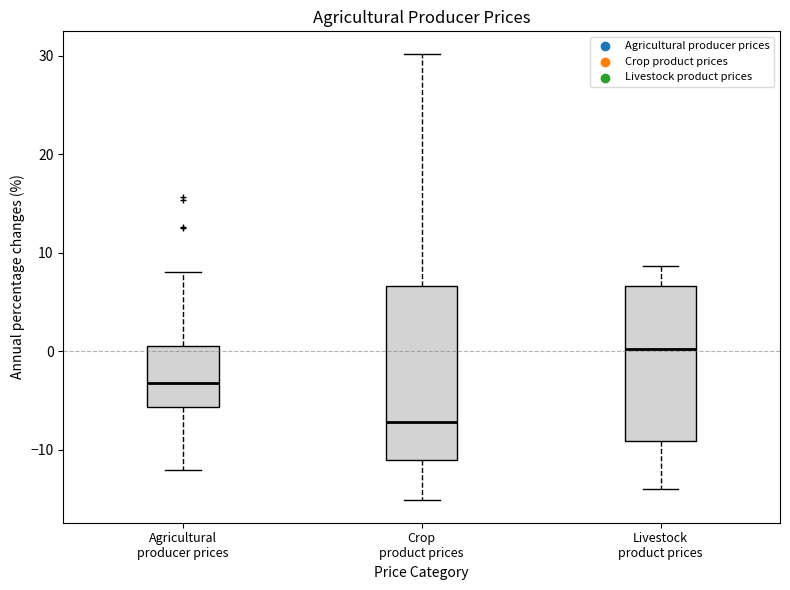

Comparing the boxes themselves (not the whiskers), which one is the tallest?

Crop product prices